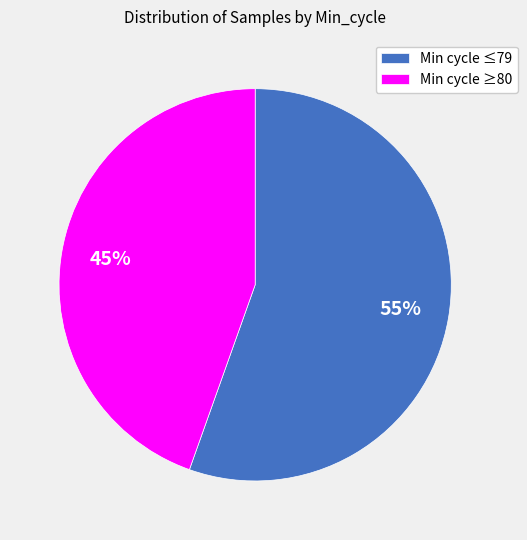

True or false: Min cycle ≤79 accounts for 55% of the total.

True